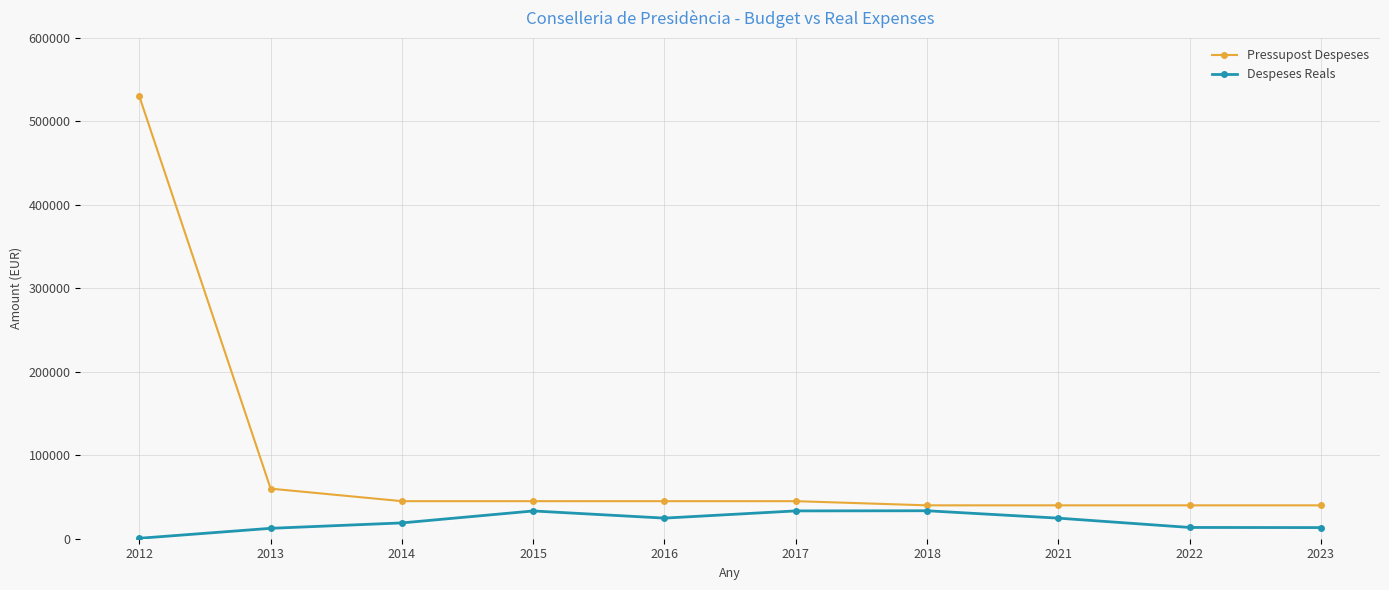

Rank the series by their maximum value, from highest to lowest.

Pressupost Despeses, Despeses Reals